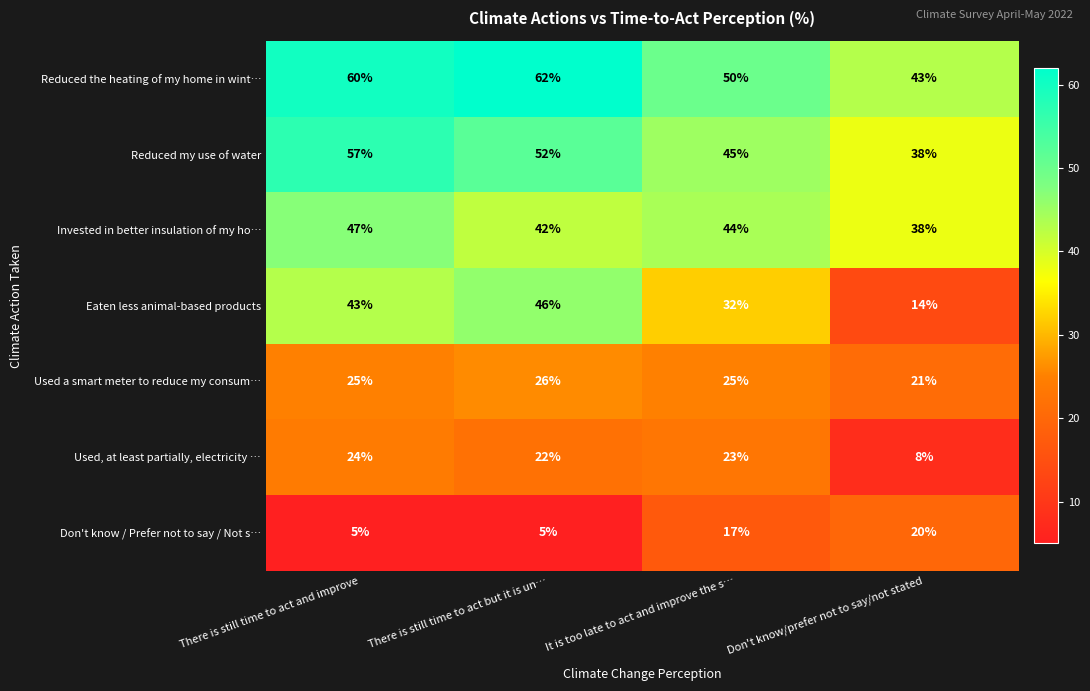

What is the maximum value shown in the chart?

62